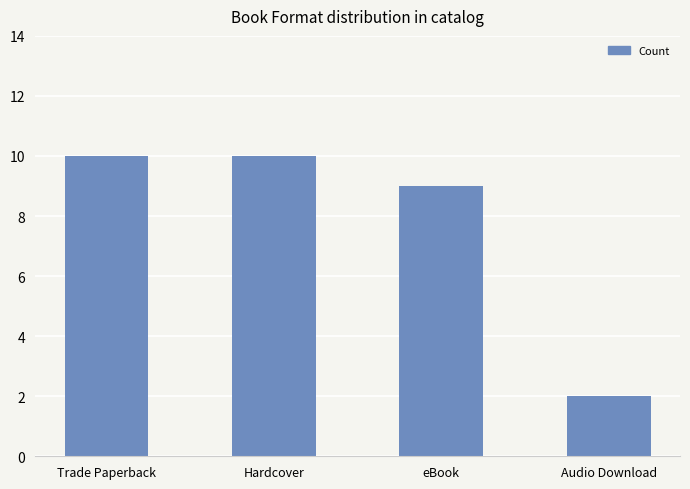

What is the difference between the maximum and minimum values?

8